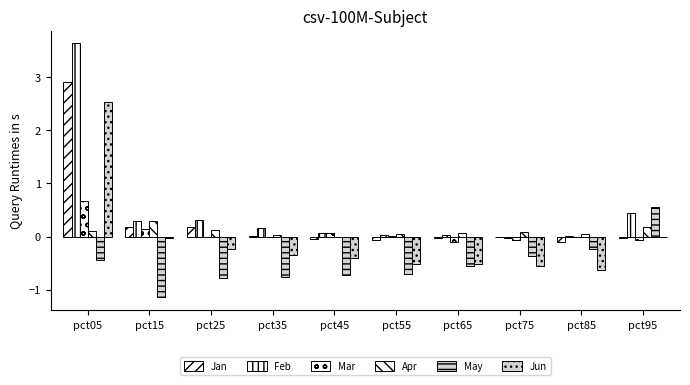

Does the chart contain stacked bars?

No